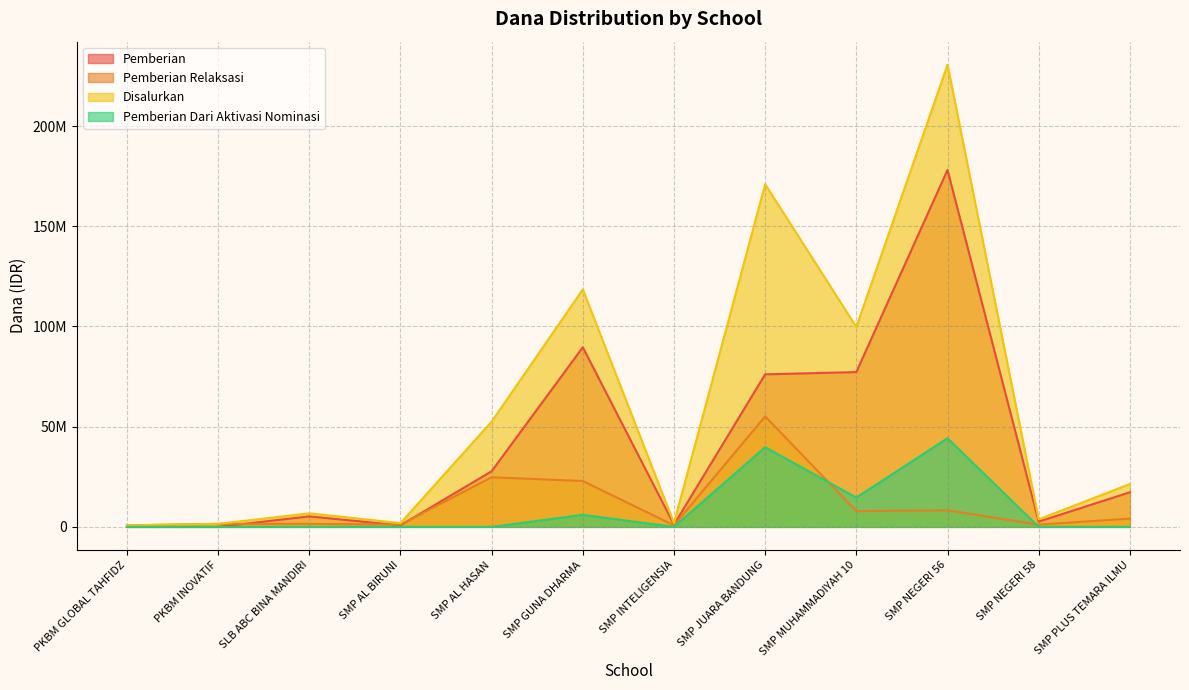

Which category has the lowest value across all series?

PKBM GLOBAL TAHFIDZ